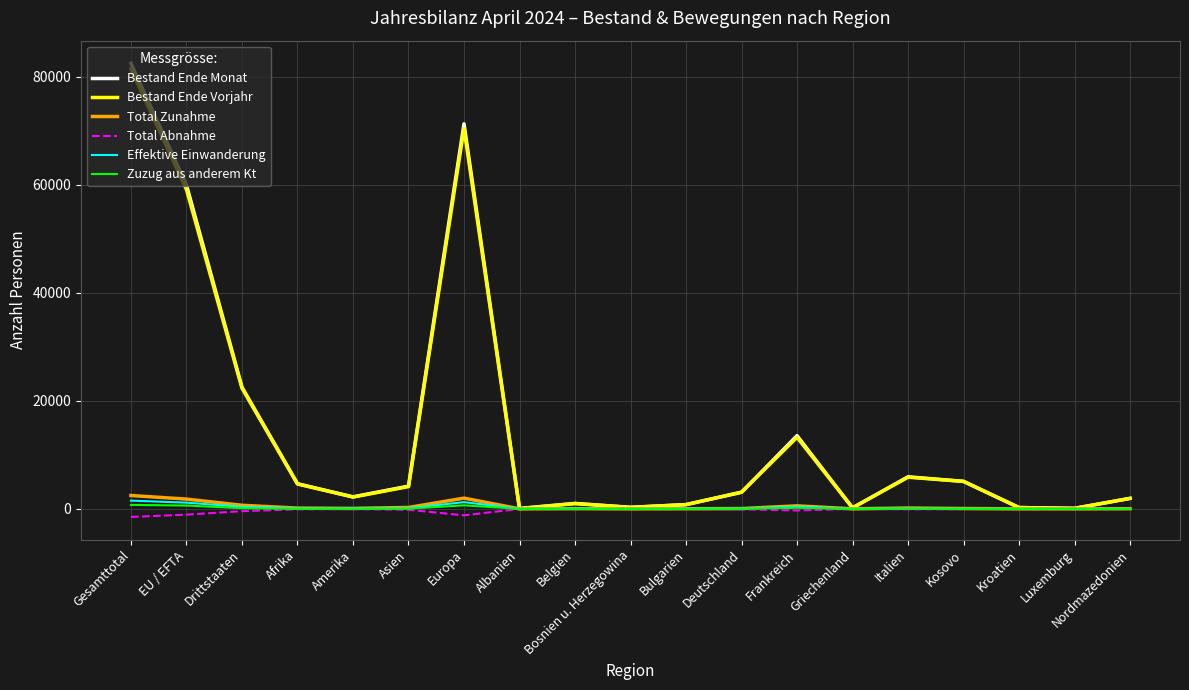

The value of Bestand Ende Monat at Frankreich is 13565. True or false?

True